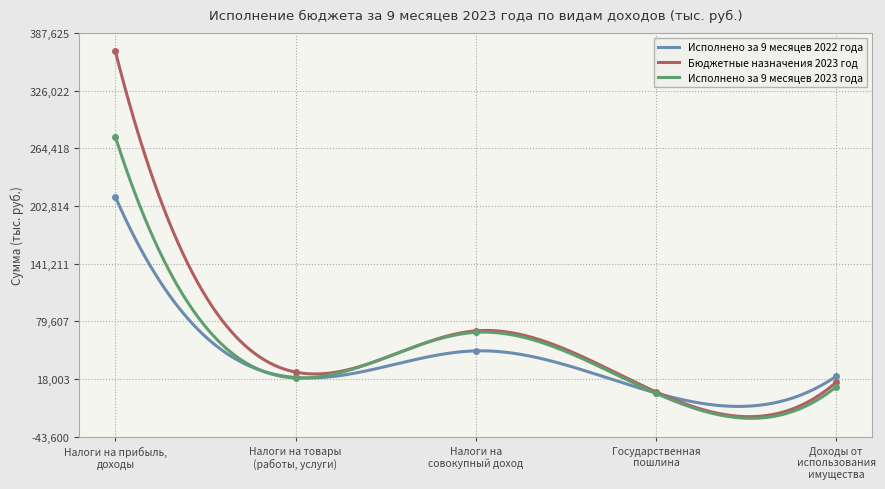

What is the difference between the Исполнено за 9 месяцев 2022 года values at Налоги на товары
(работы, услуги) and Доходы от
использования
имущества?

1209.9